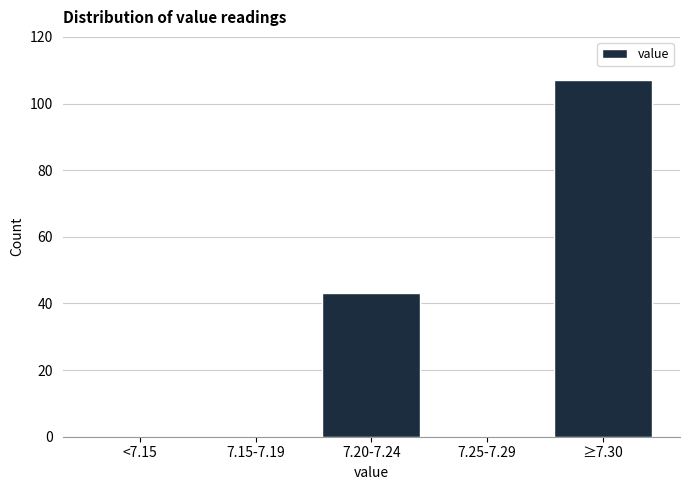

Reading right to left, transcribe all the data shown in this chart.

≥7.30=107	7.25-7.29=0	7.20-7.24=43	7.15-7.19=0	<7.15=0